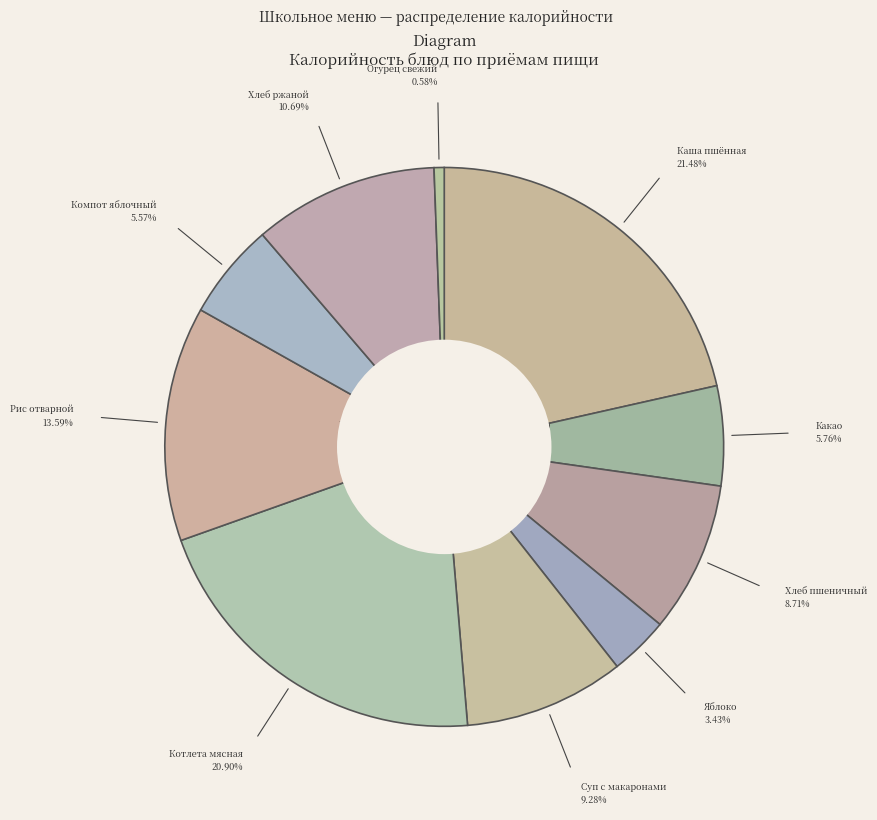

How many slices are in this pie chart?

10